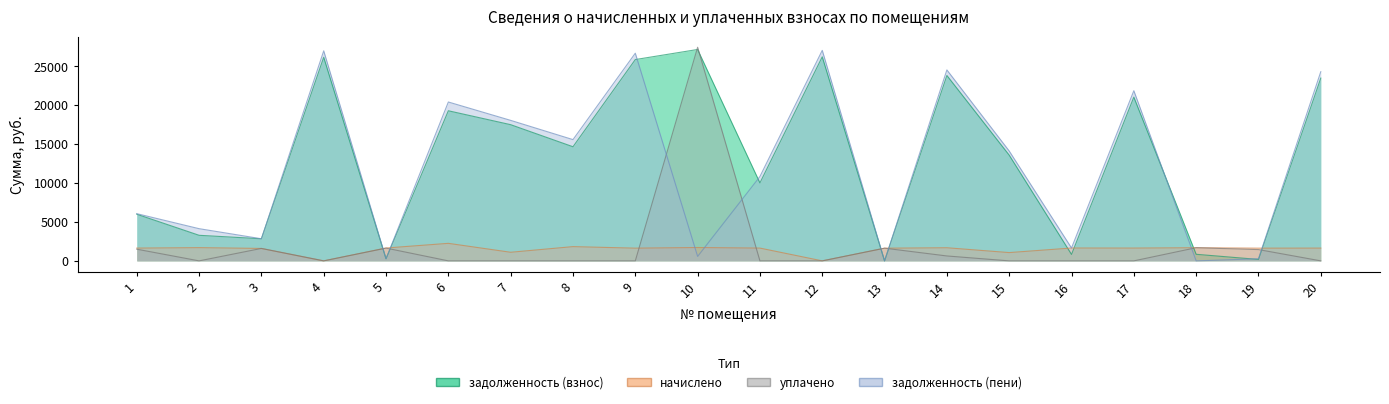

How many data points in уплачено are above 0?

8